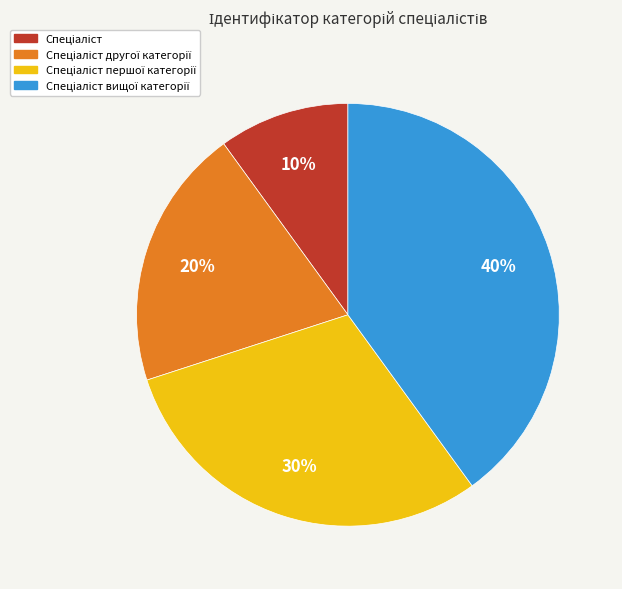

Is there any slice that represents more than half of the pie?

No